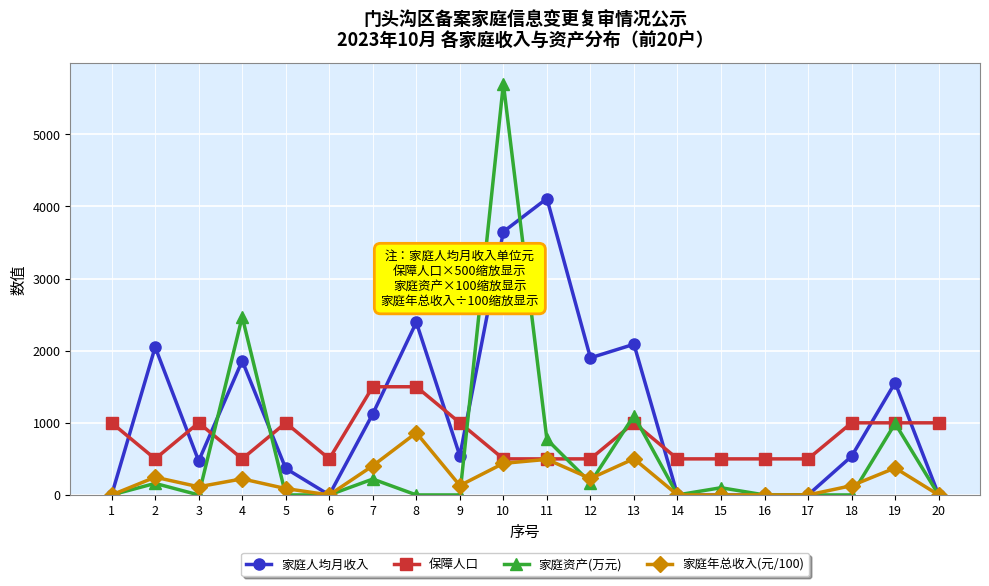

What is the difference between the maximum and second lowest values in the 家庭人均月收入 series?

4110.2